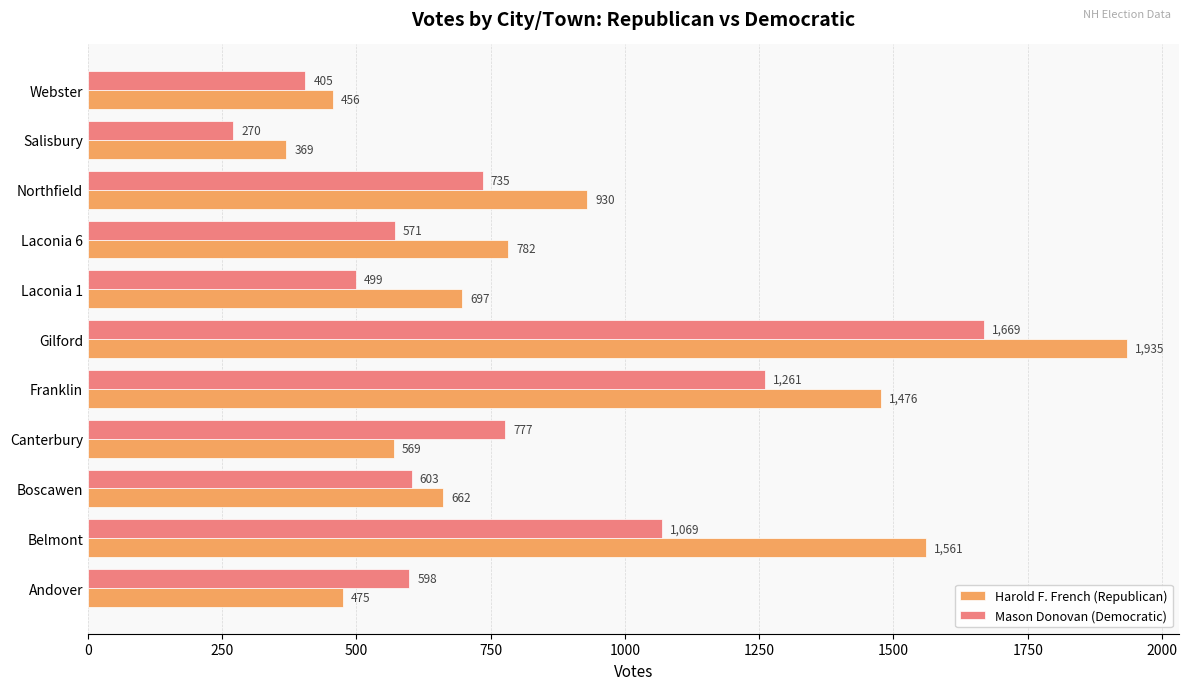

What is the maximum value for Harold F. French (Republican)?

1935